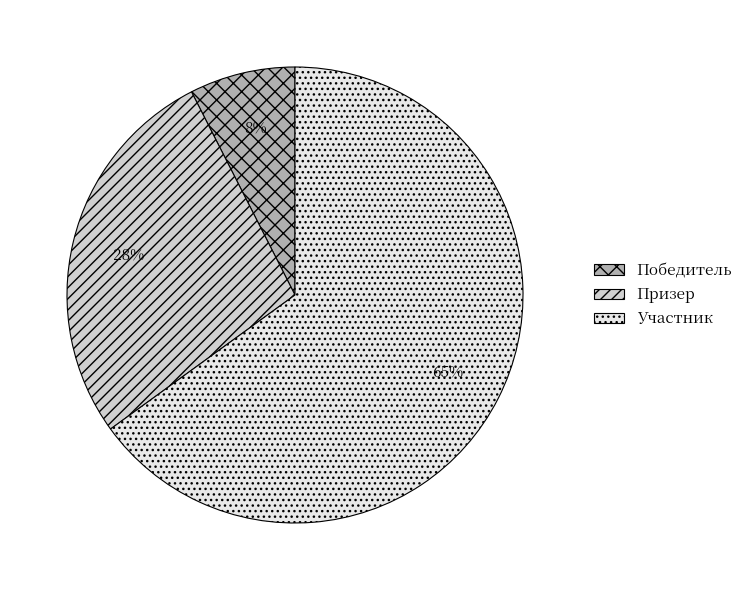

Is the sum of Призер and Победитель greater than half?

No